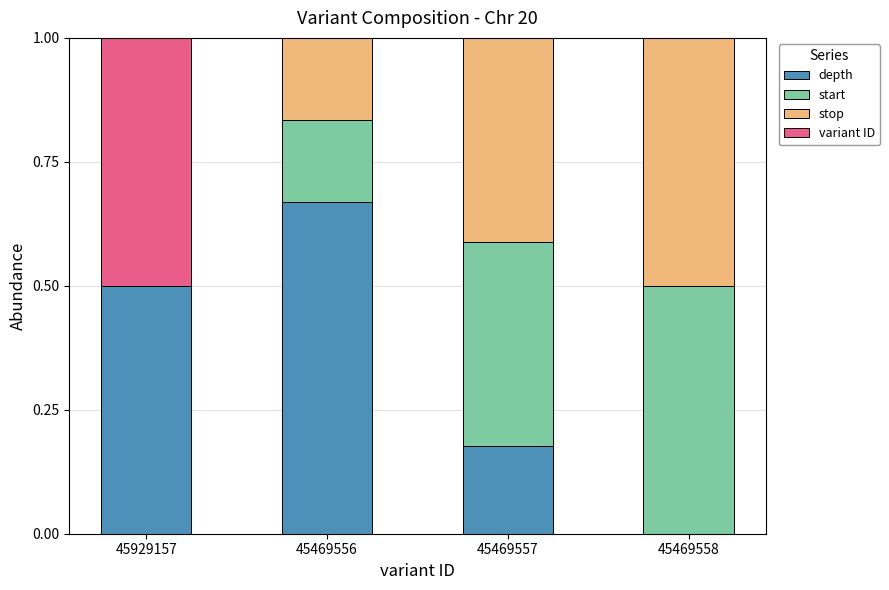

Are the bars horizontal?

No